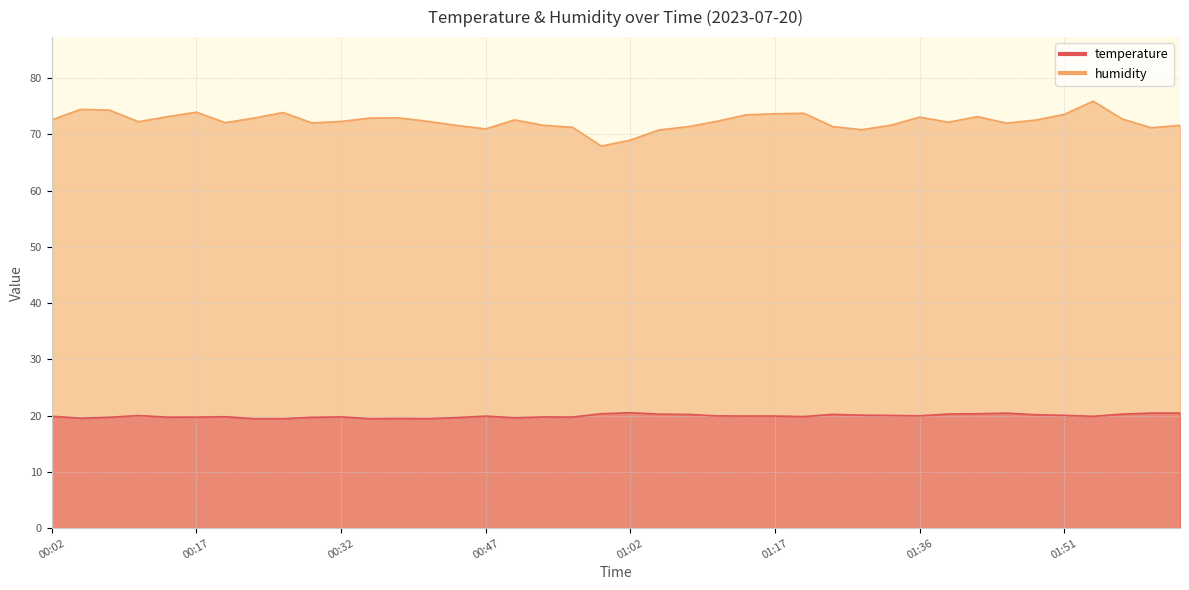

What is the value of the humidity point at the 28th from the left?

71.4